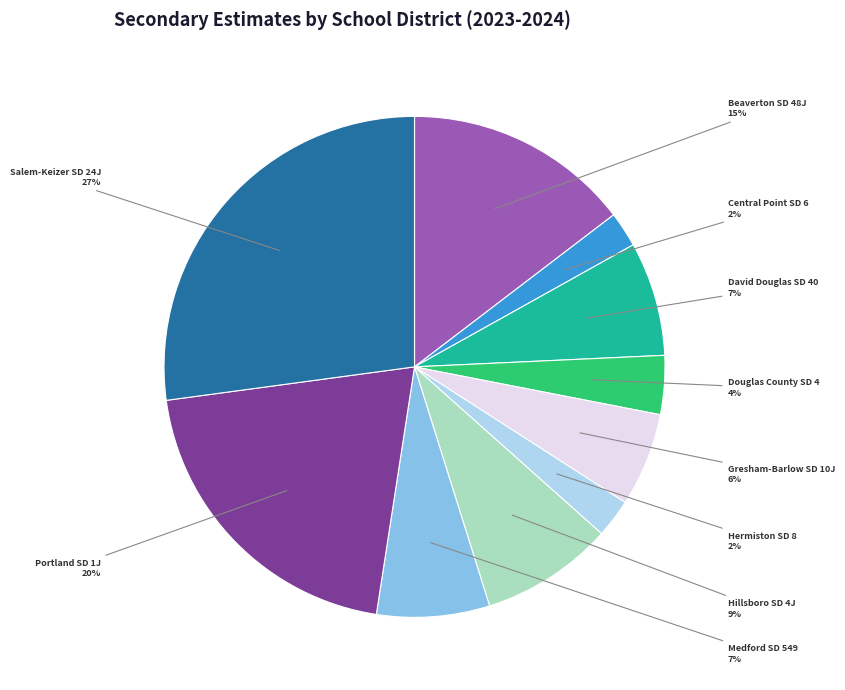

Does any single category account for the majority?

No